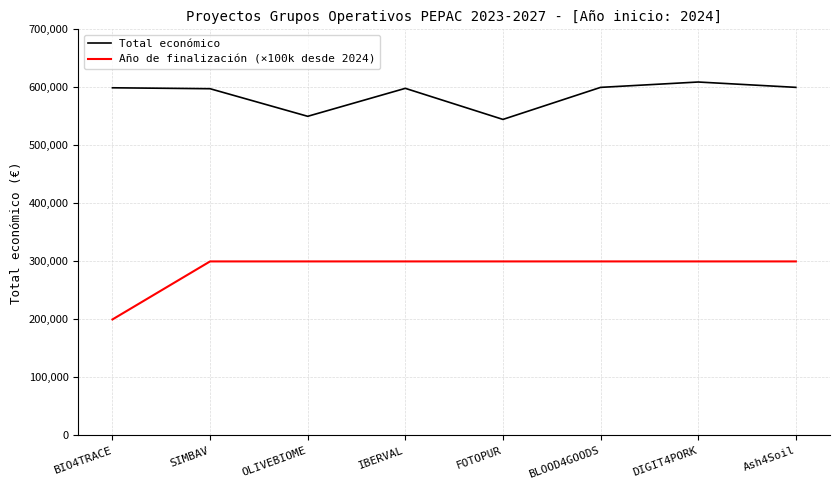

The value of Año de finalización (×100k desde 2024) at Ash4Soil is 300000. True or false?

True